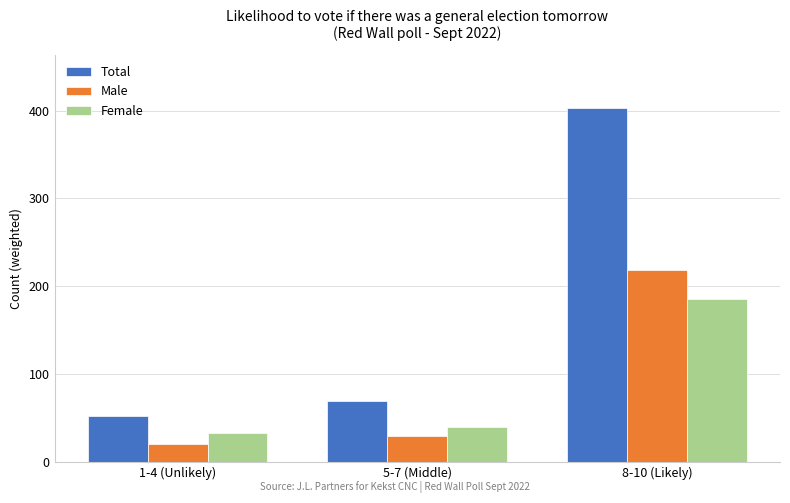

How many bars are there in total?

9